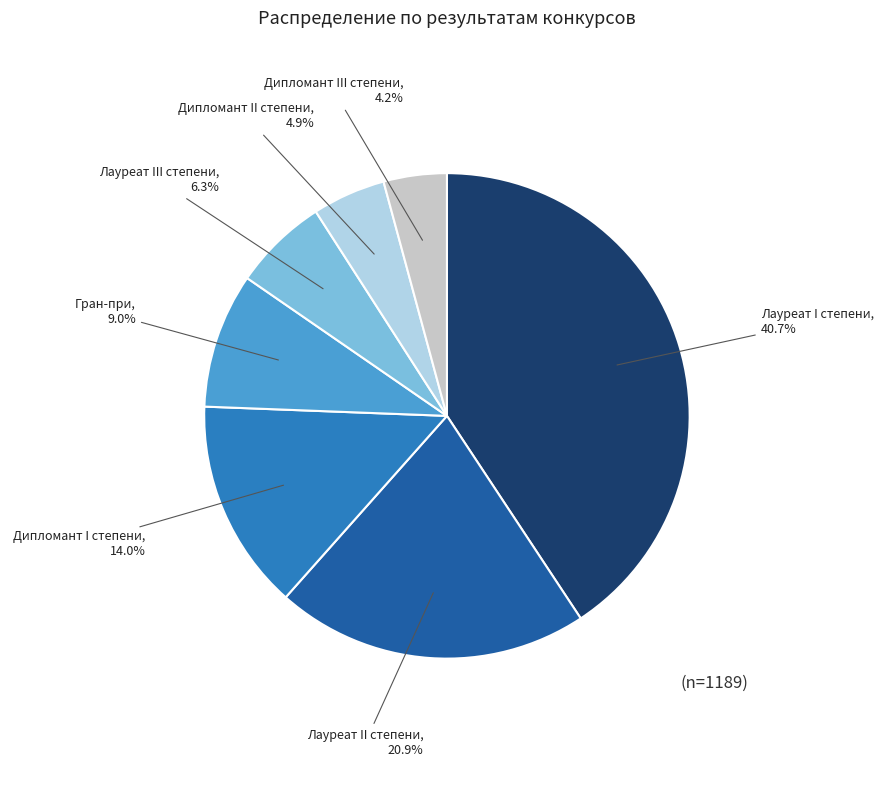

Does any single category account for the majority?

No